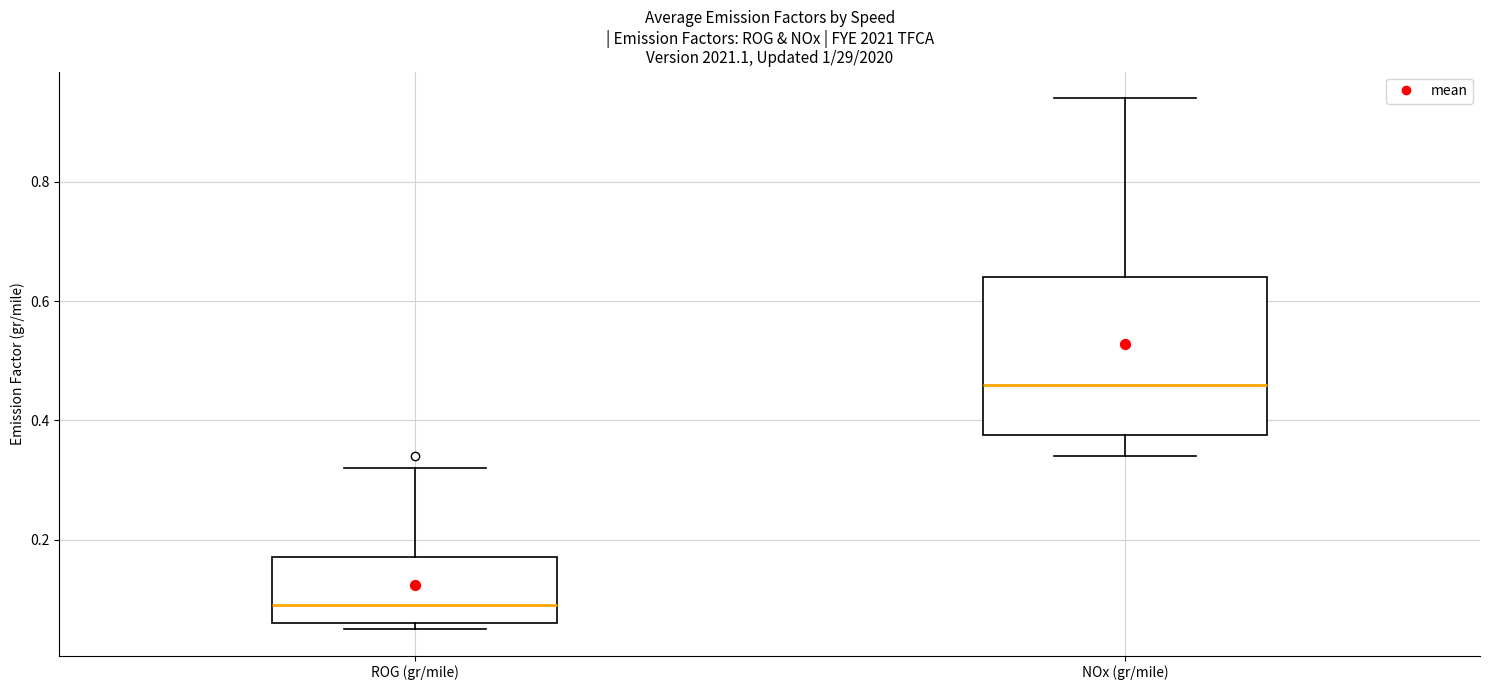

Which box has the lowest median line?

ROG (gr/mile)